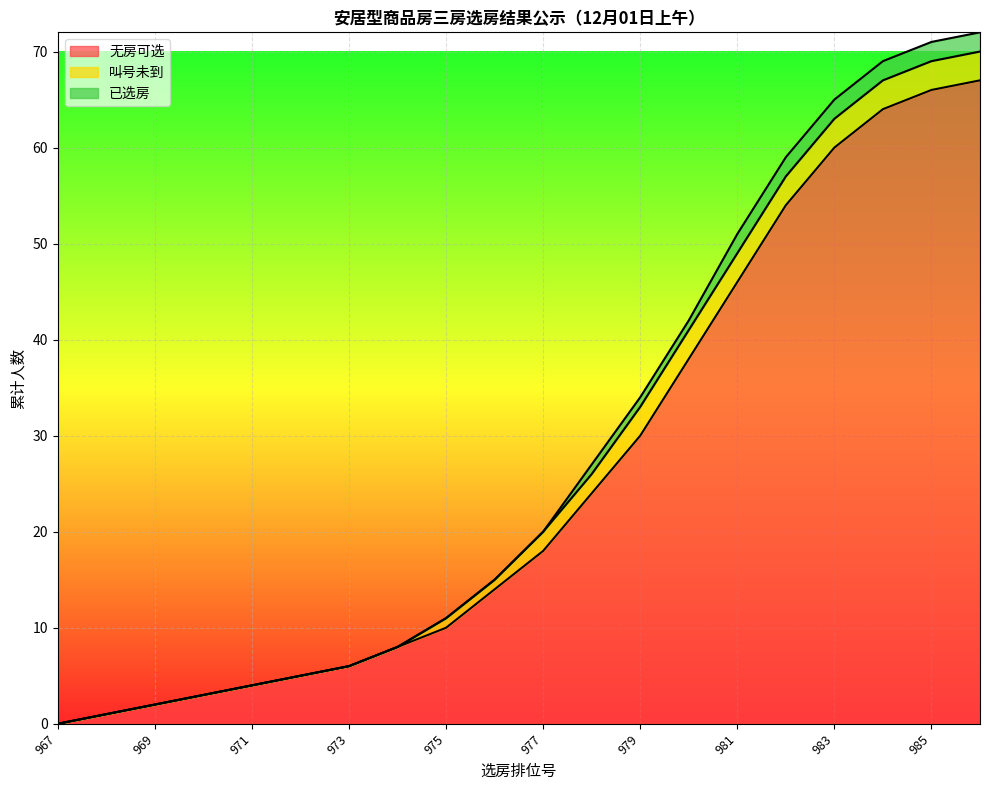

What are all the series names shown in the legend?

无房可选, 叫号未到, 已选房